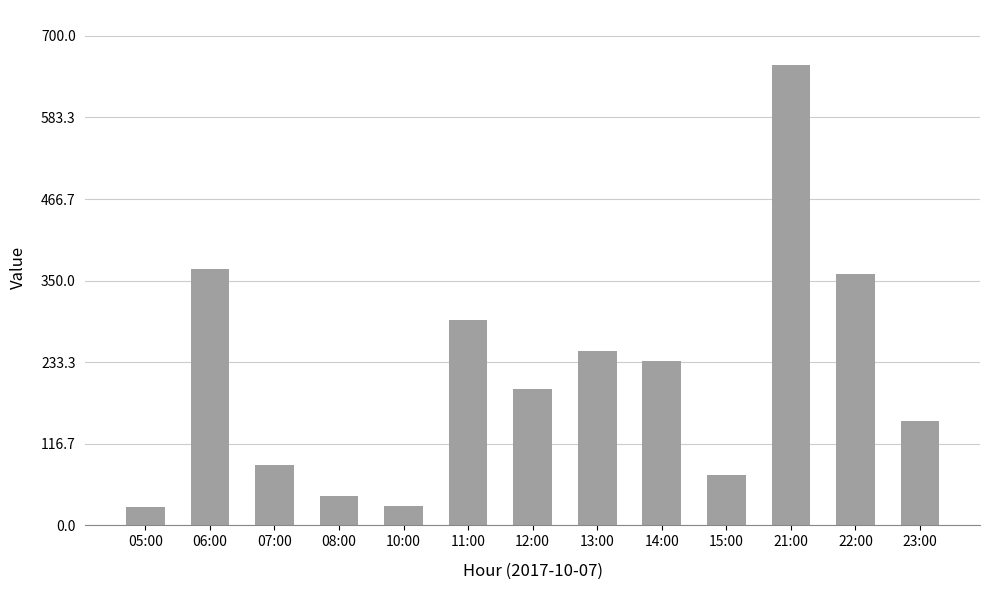

What is the label of the 6th bar from the left?

11:00